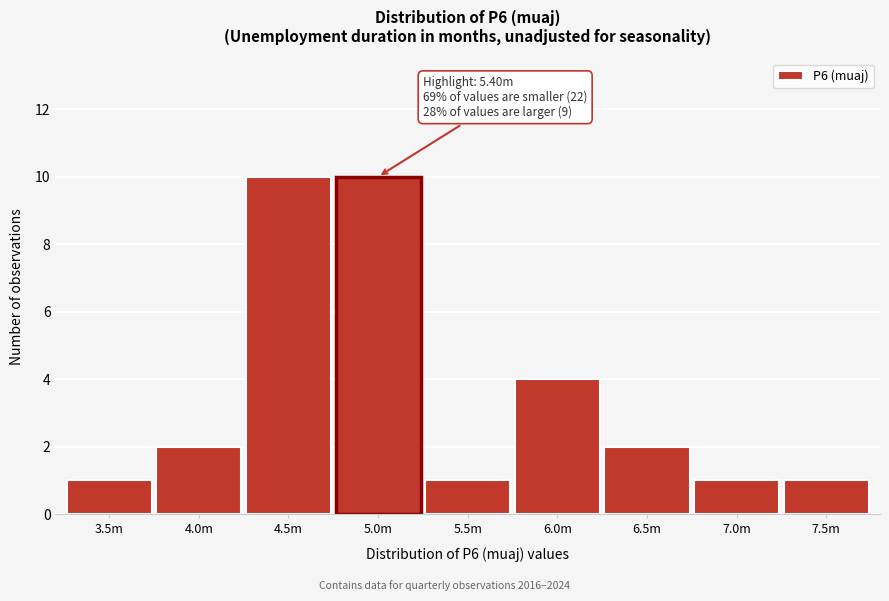

Reading left to right, transcribe all the data shown in this chart.

3.5m=1	4.0m=2	4.5m=10	5.0m=10	5.5m=1	6.0m=4	6.5m=2	7.0m=1	7.5m=1